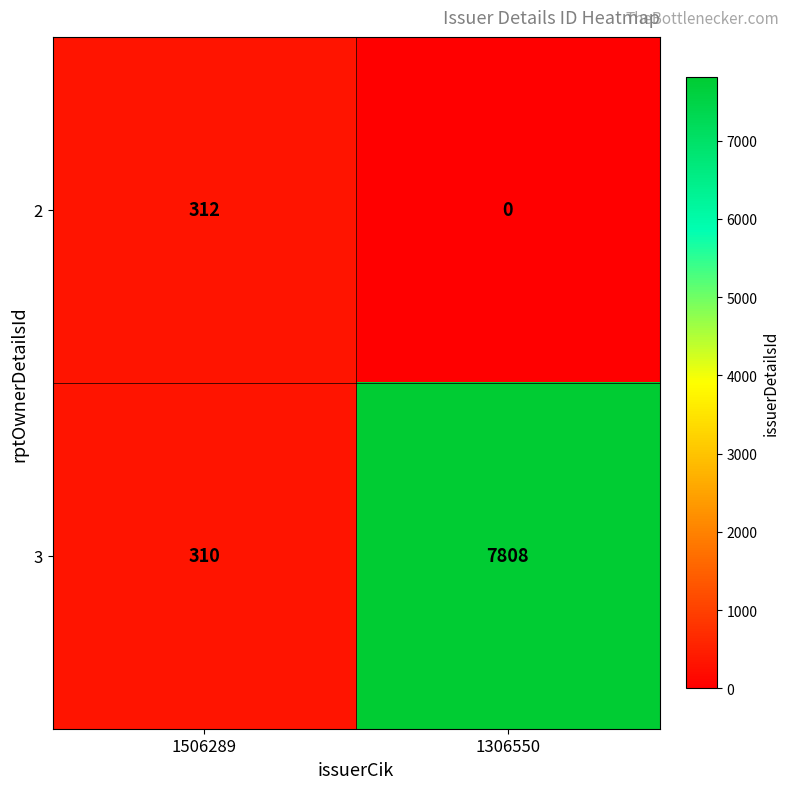

Reading right to left, what are all the values shown in this chart?

2: 0	312
3: 7808	310